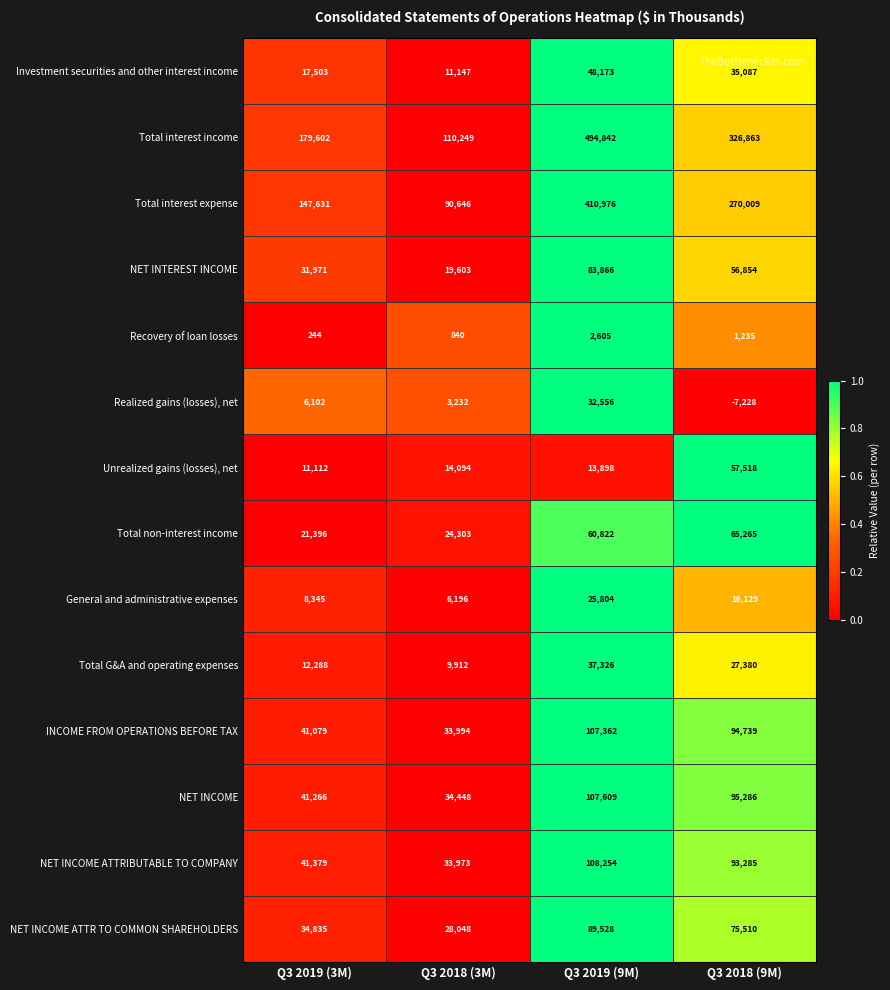

How many data points does each series have?

4